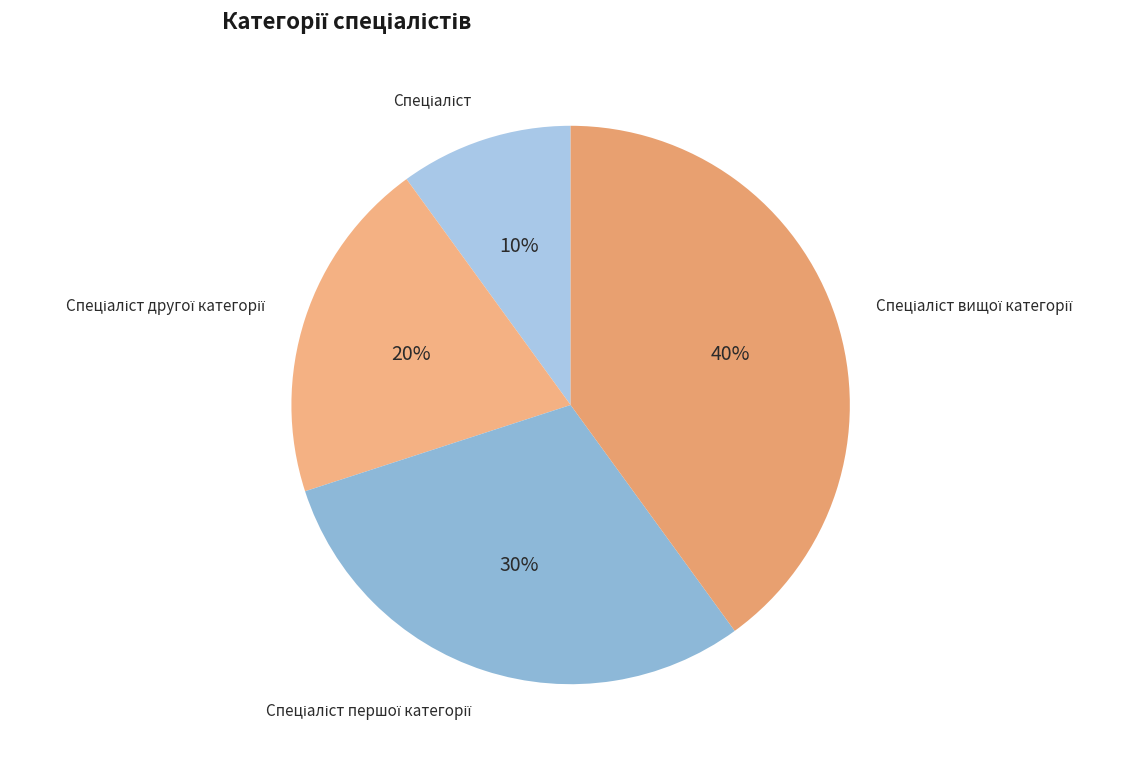

How many slices are in this pie chart?

4